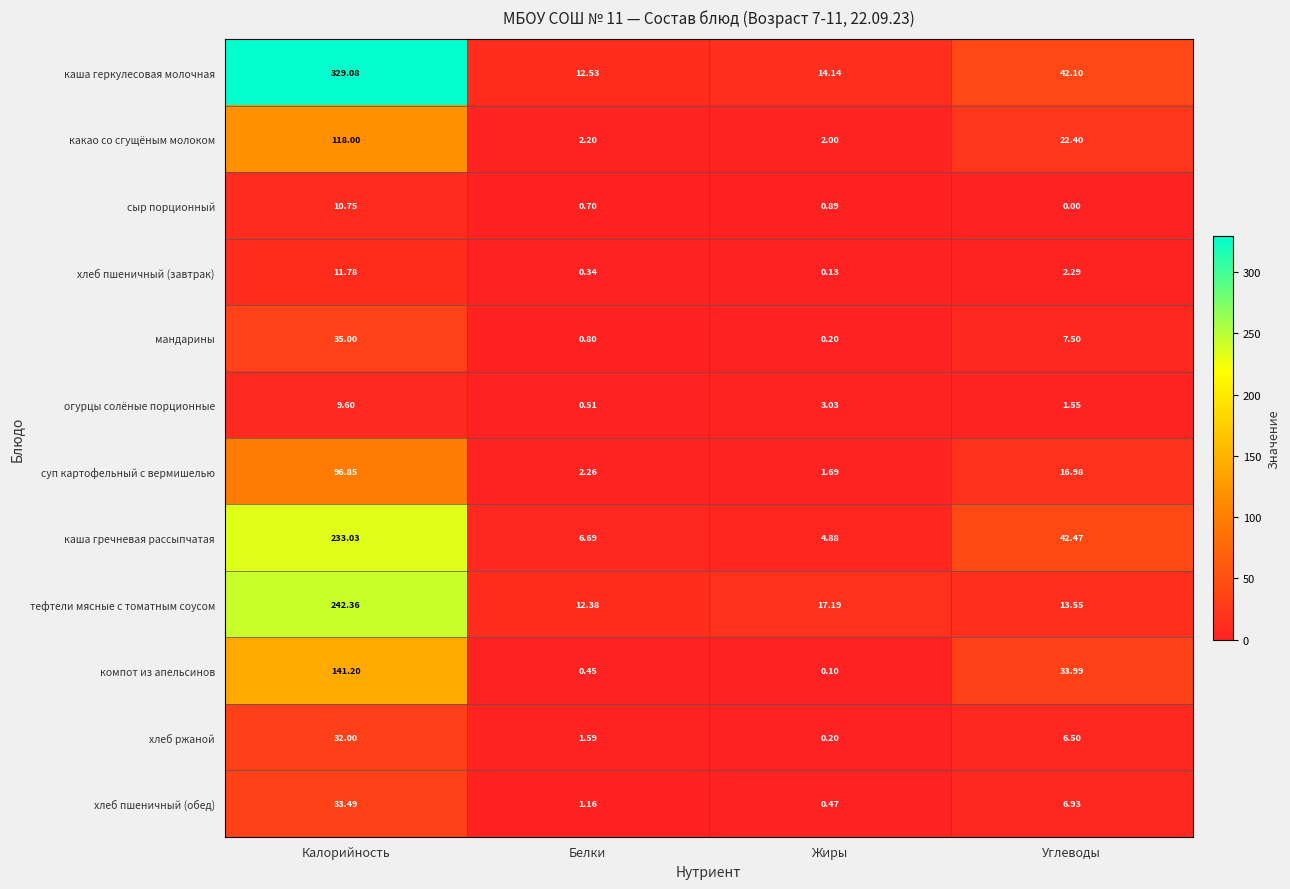

At Калорийность, list the series in order from smallest to largest.

огурцы солёные порционные, сыр порционный, хлеб пшеничный (завтрак), хлеб ржаной, хлеб пшеничный (обед), мандарины, суп картофельный с вермишелью, какао со сгущёным молоком, компот из апельсинов, каша гречневая рассыпчатая, тефтели мясные с томатным соусом, каша геркулесовая молочная